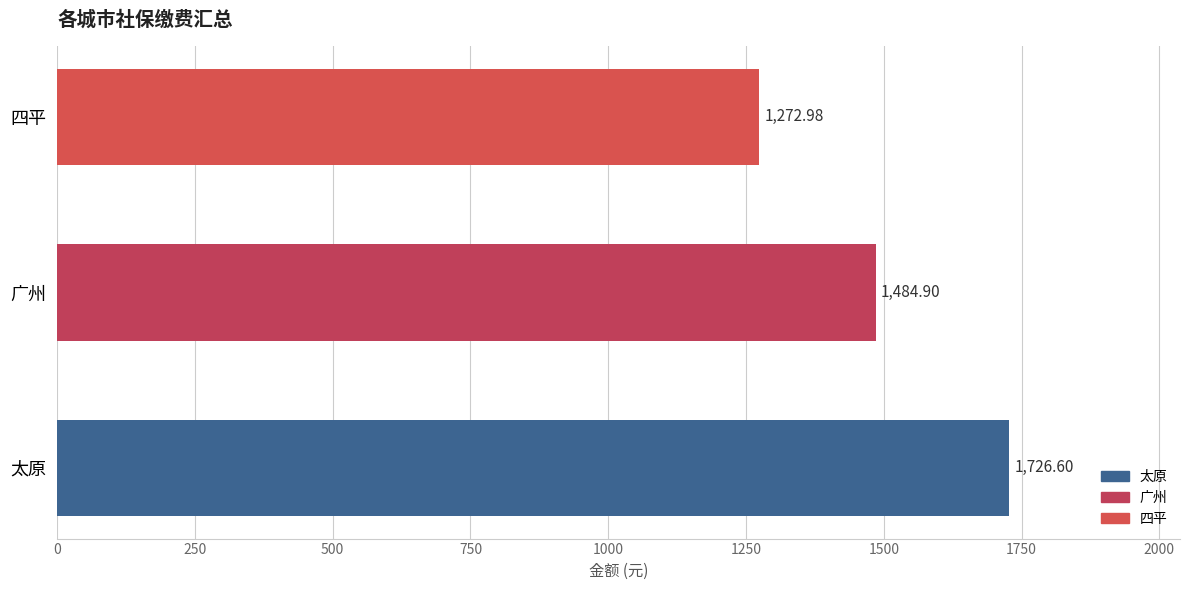

At which category does the chart reach its peak across all series?

太原